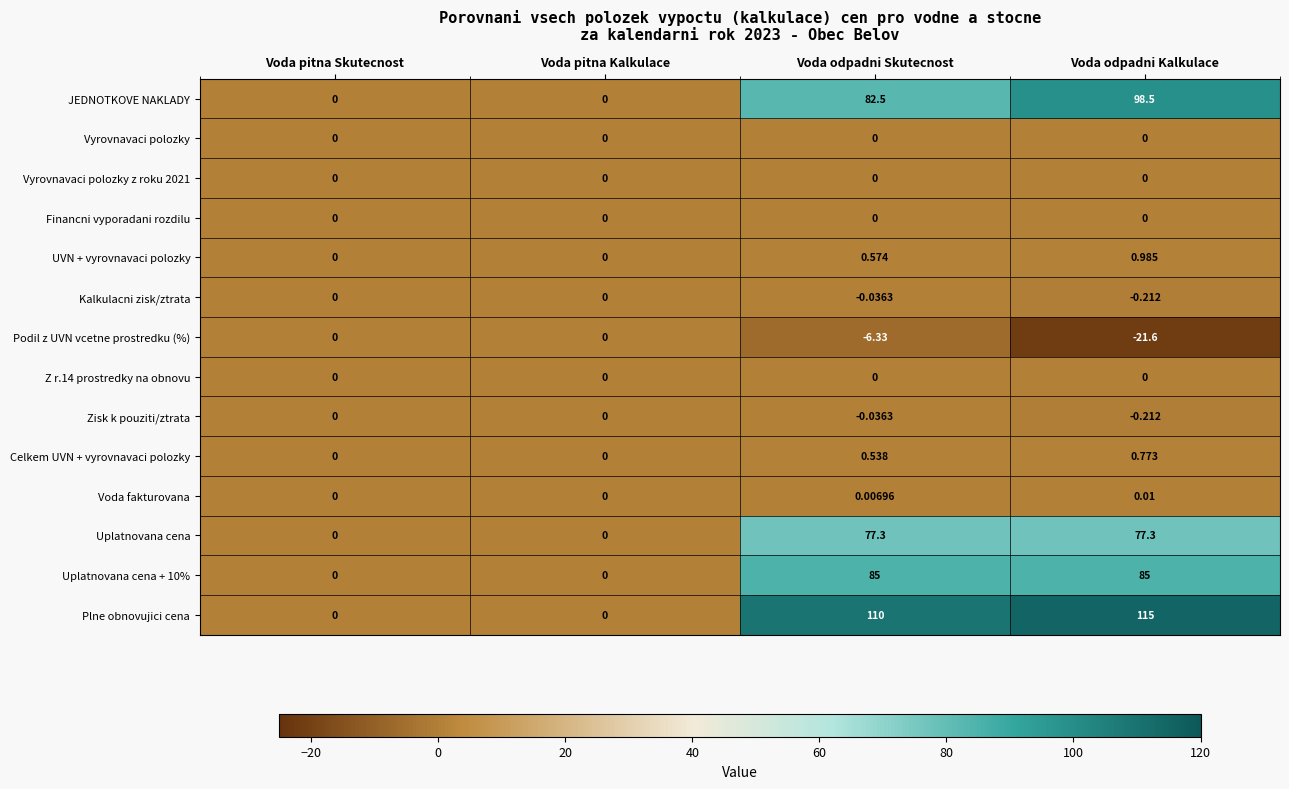

Between Voda pitna Skutecnost and Voda odpadni Skutecnost, which series saw the biggest shift?

Plne obnovujici cena